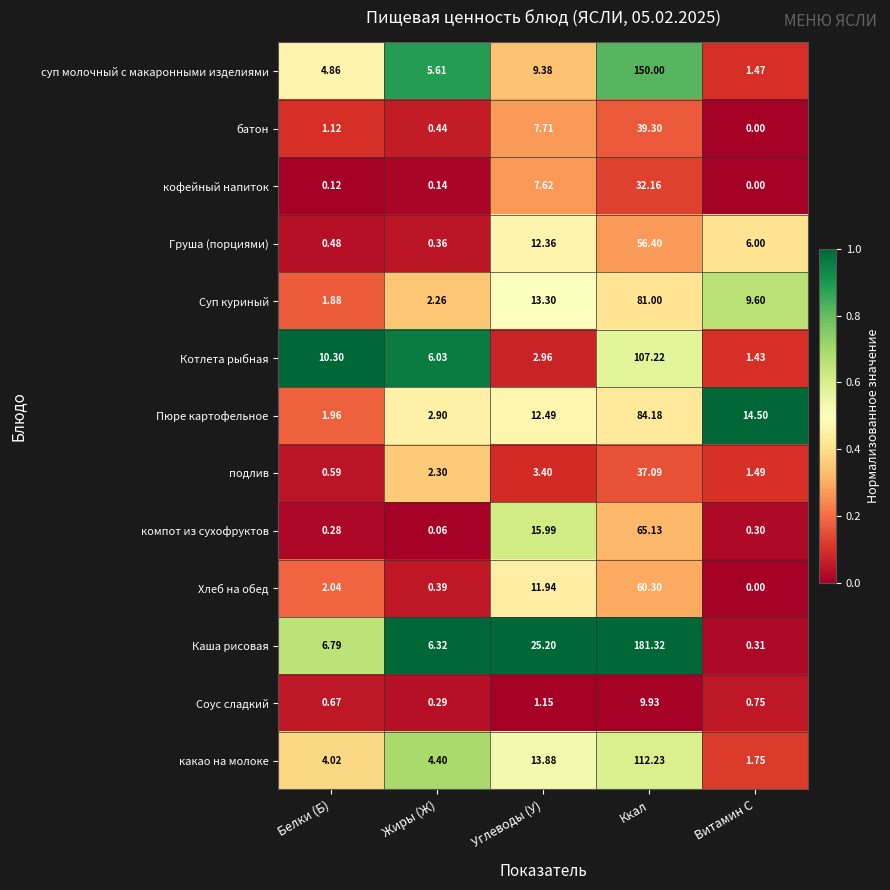

List the labels in order of батон value, smallest first.

Витамин С, Жиры (Ж), Белки (Б), Углеводы (У), Ккал